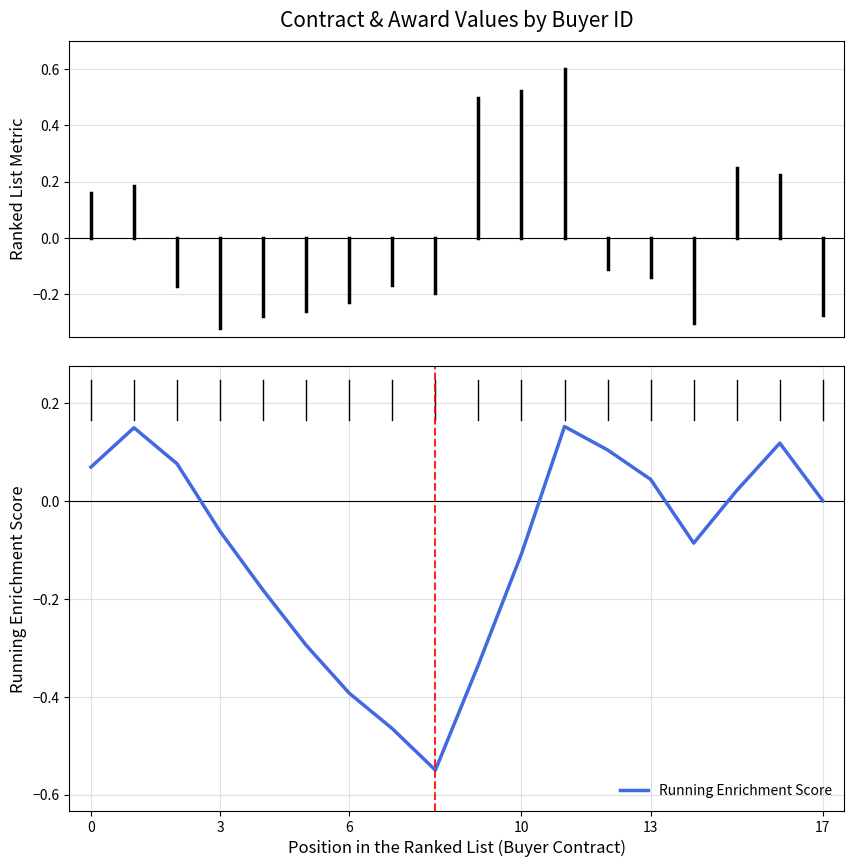

What is the difference between the maximum and minimum values?

0.7